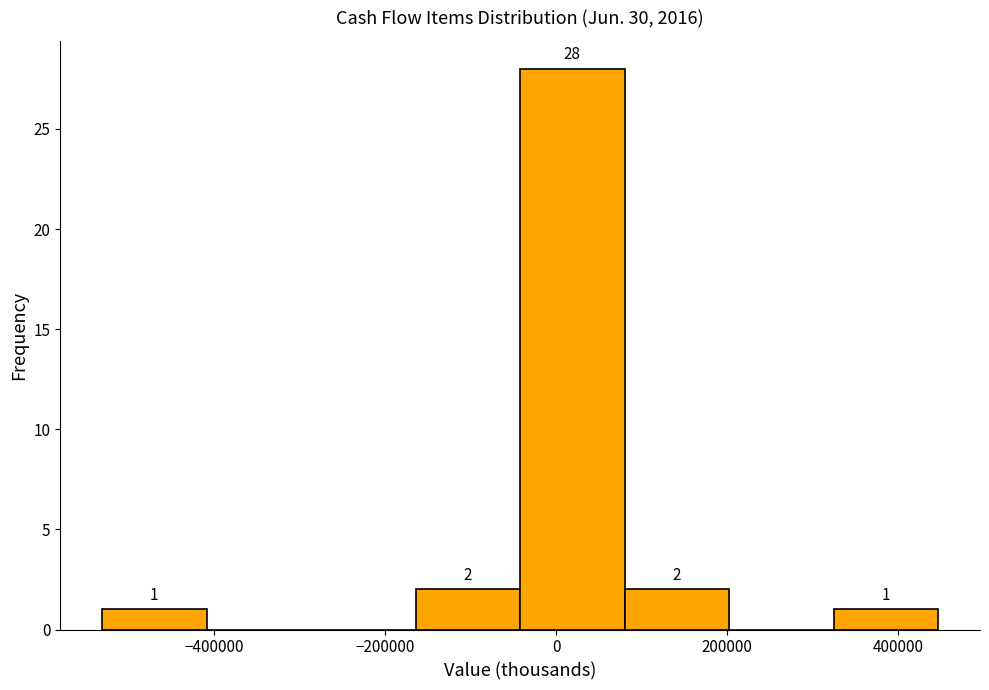

Which range on the x-axis has the tallest bar?

-40000 to 80000